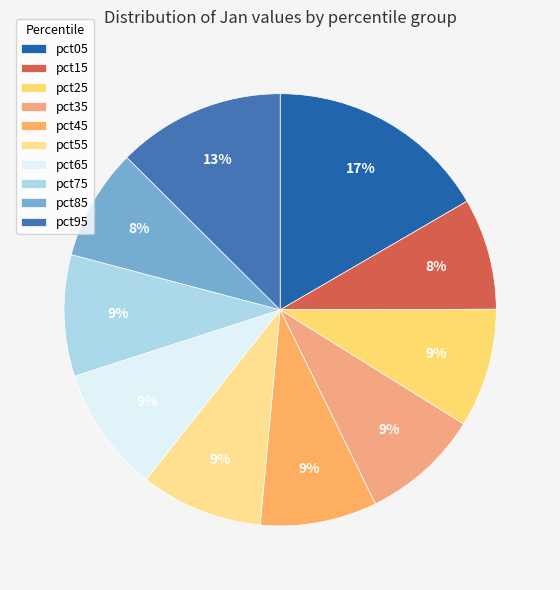

What is the largest slice in the pie chart?

pct05